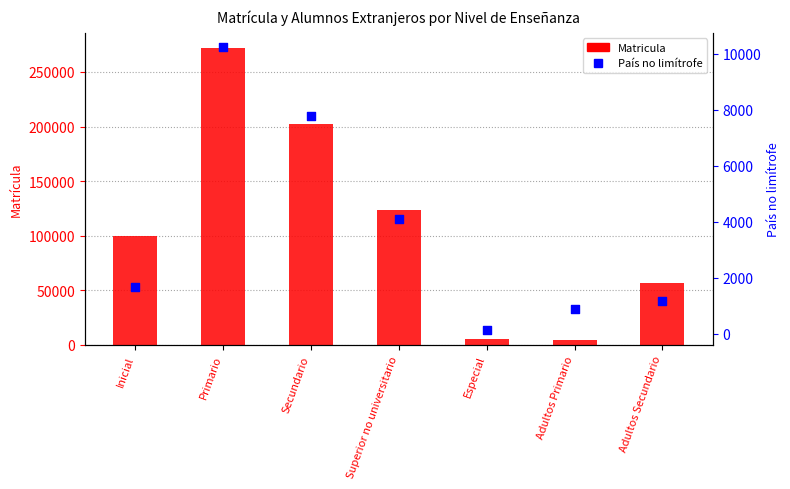

What are all the series names shown in the legend?

Matricula, País no limítrofe